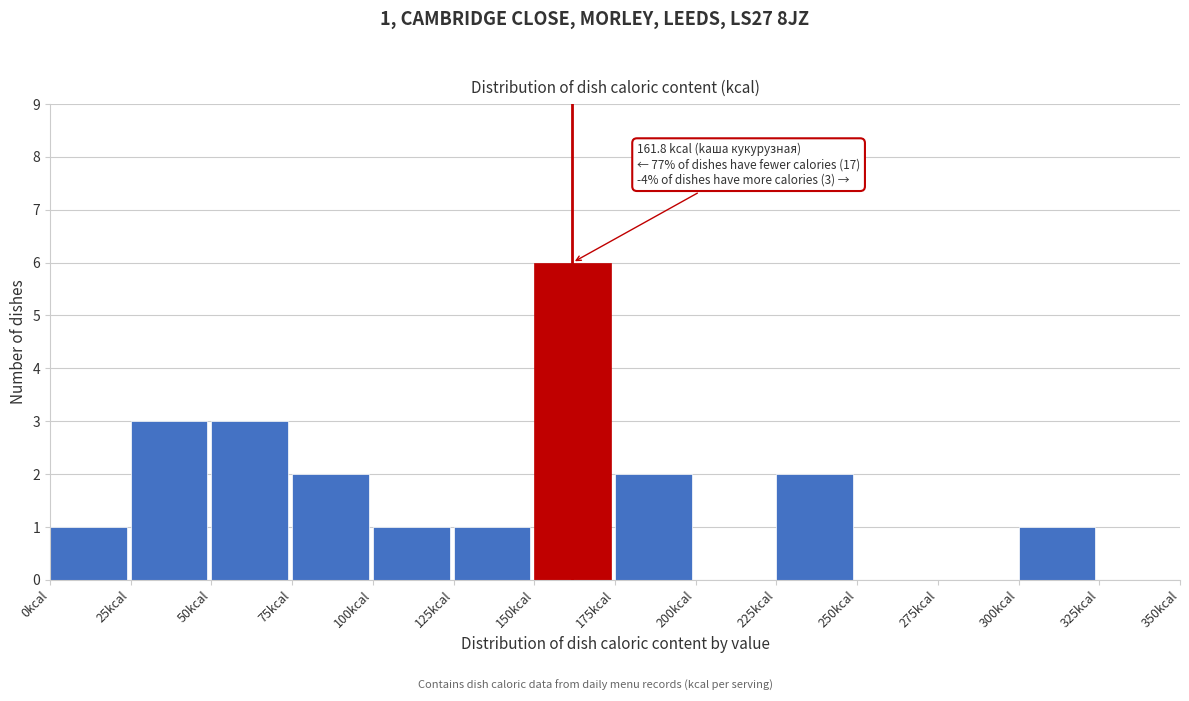

Over which range of the x-axis is the bar tallest?

150 to 175